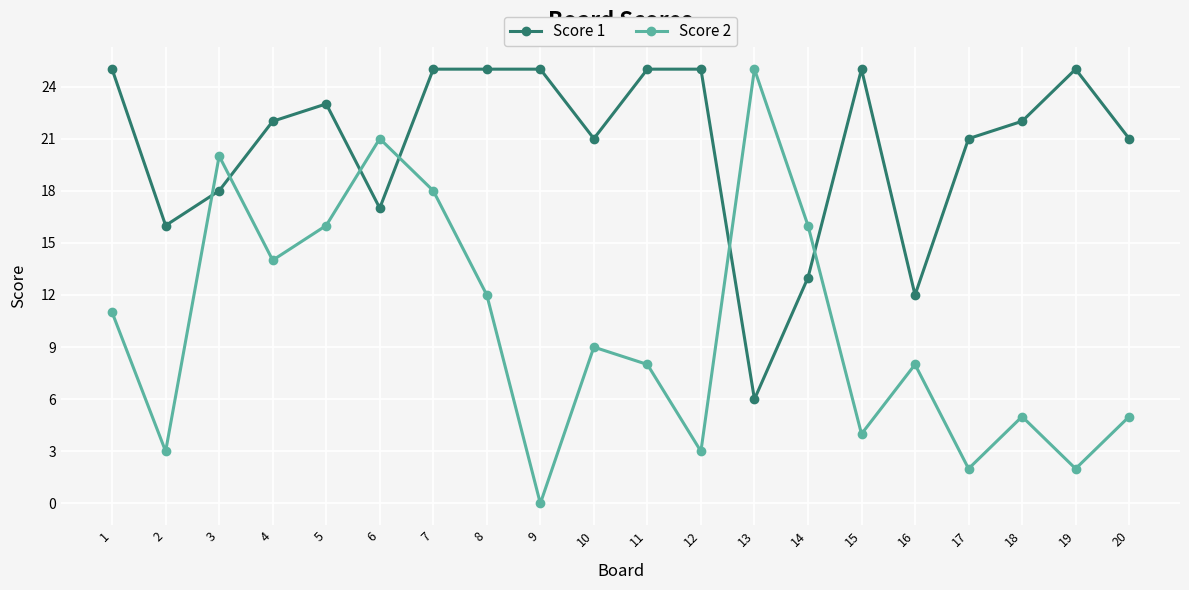

Which series has the largest total across all categories?

Score 1